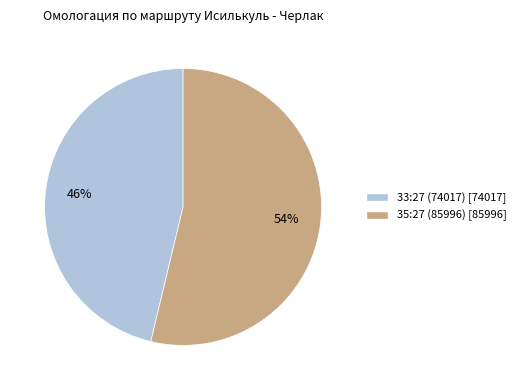

To the nearest percent, what portion does 33:27 (74017) represent?

46%